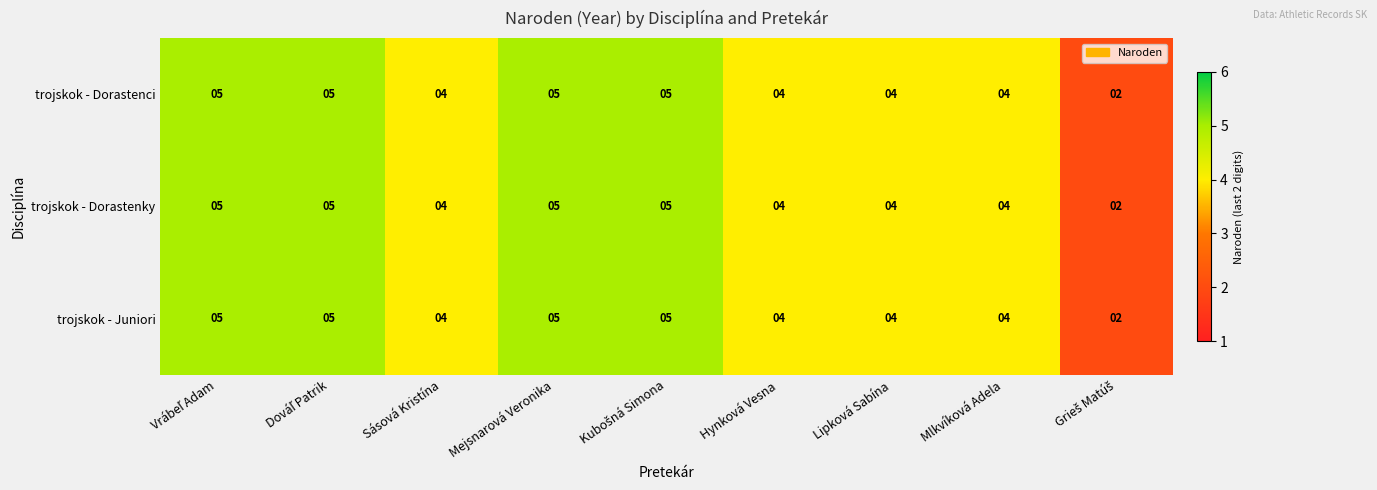

What is the smallest value displayed?

2